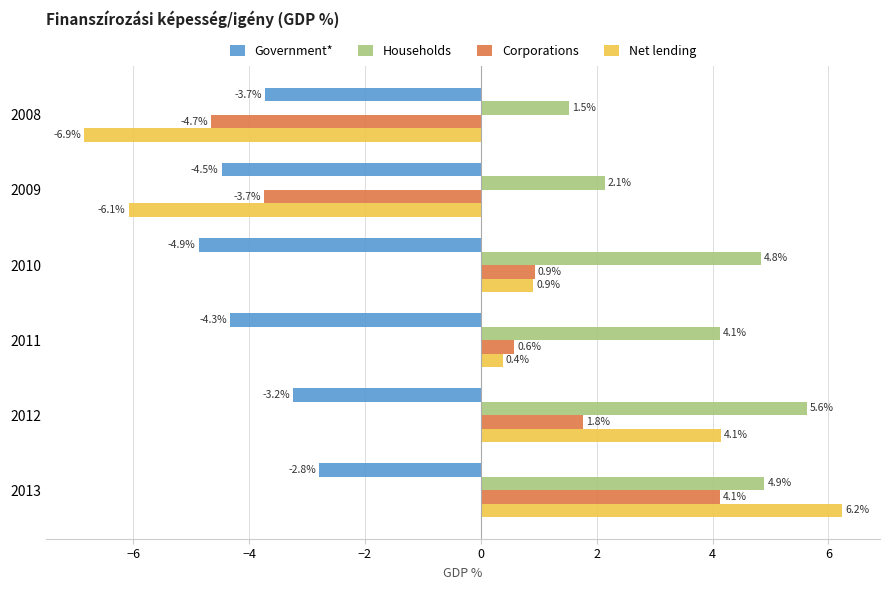

Which series has the largest total across all categories?

Households